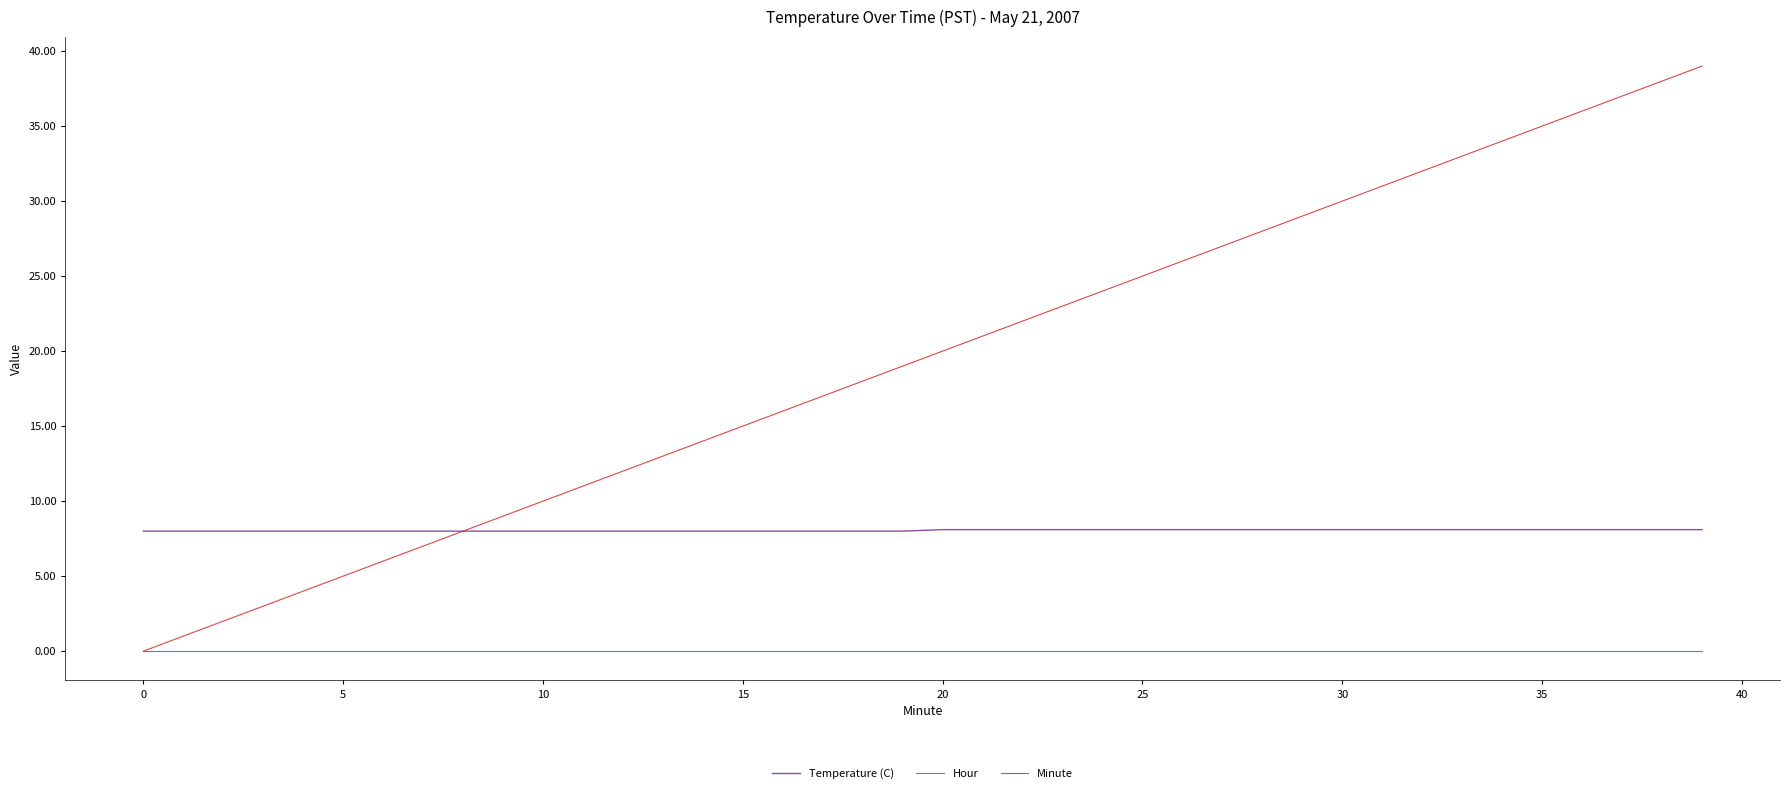

Rank the series by their maximum value, from highest to lowest.

Minute, Temperature (C), Hour